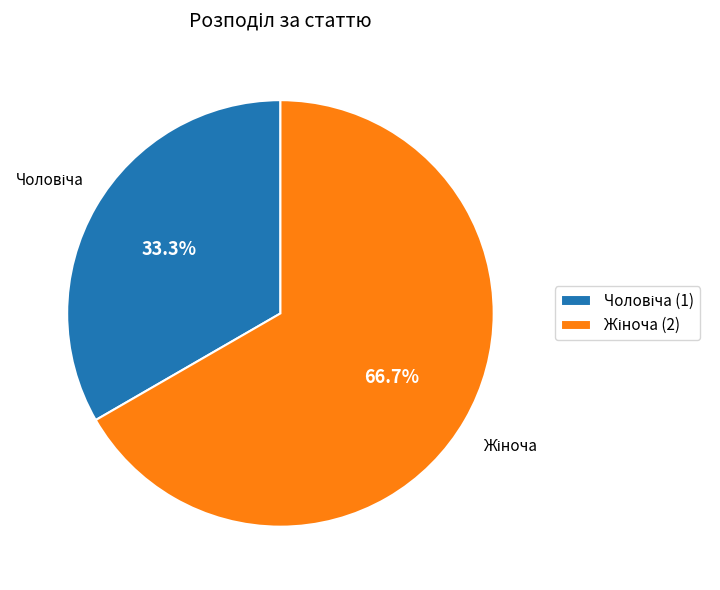

Does any single category account for the majority?

Yes